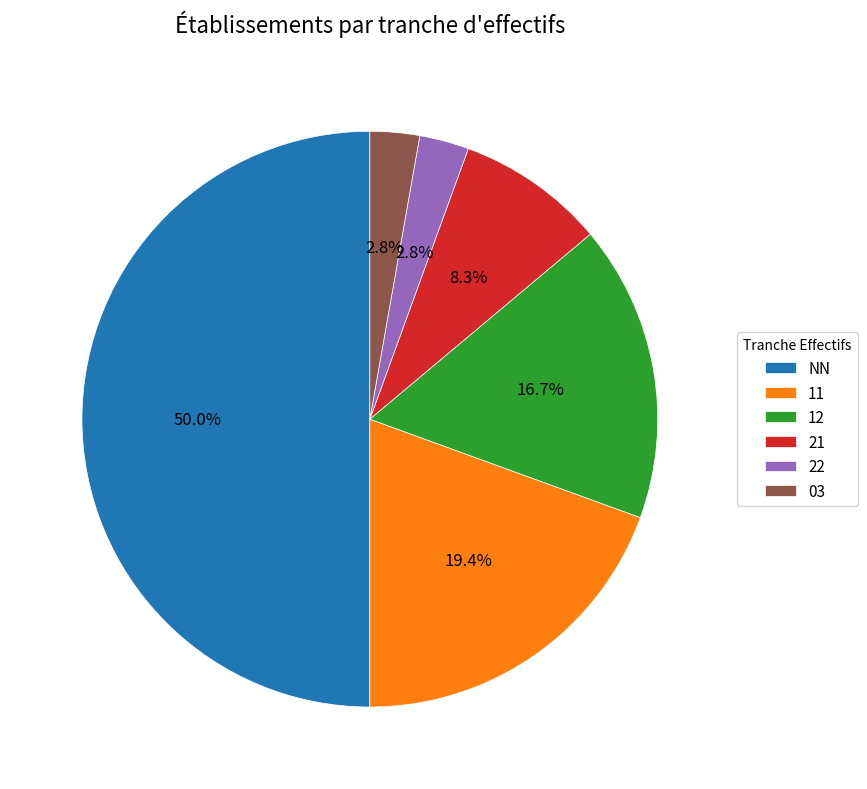

Count the number of slices in the pie.

6